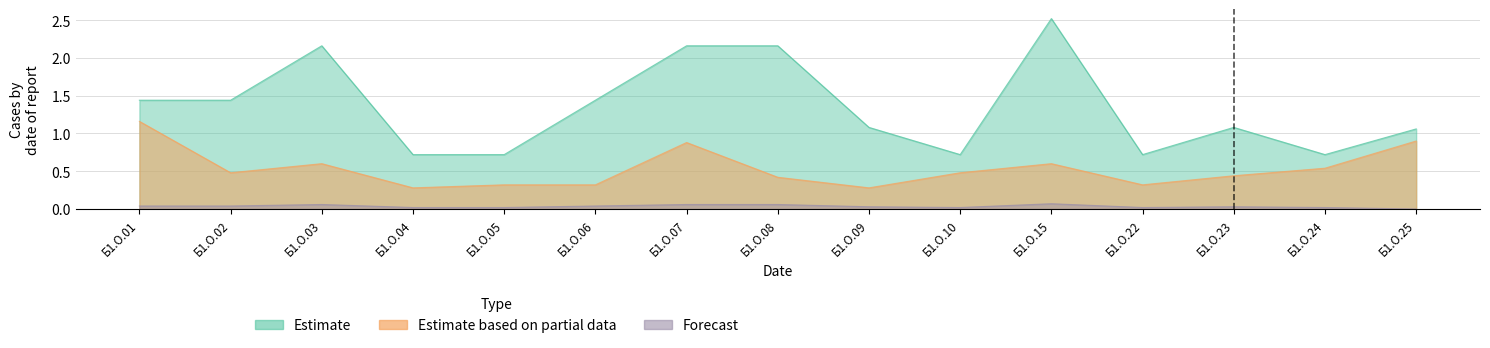

What is the maximum value shown in the chart?

2.5